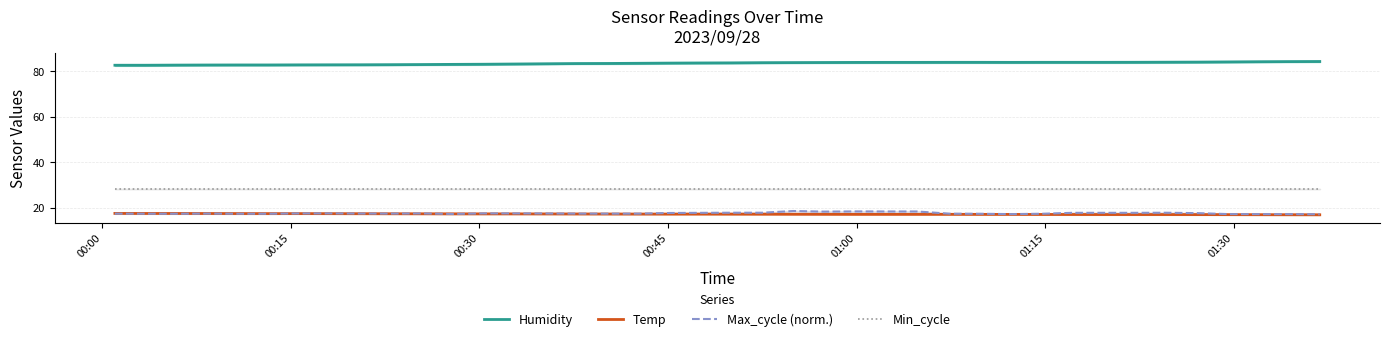

True or false: Min_cycle and Humidity intersect in this chart.

False